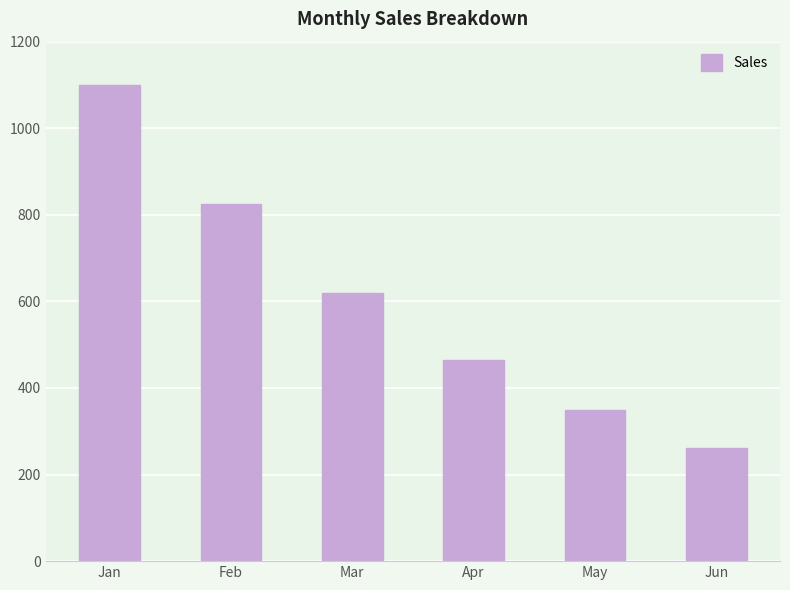

What is the sum of all values?

3616.9